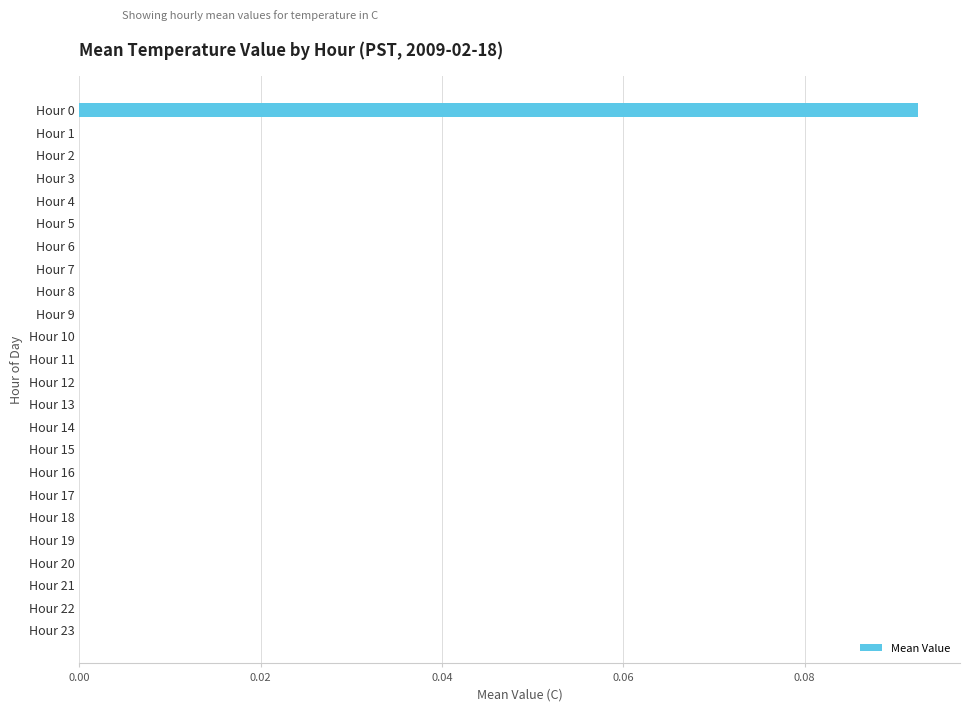

Which category has the highest value across all series?

Hour 0